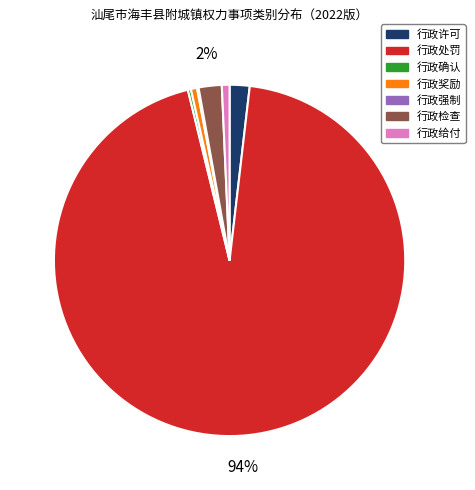

Which category has the biggest portion of the pie?

行政处罚